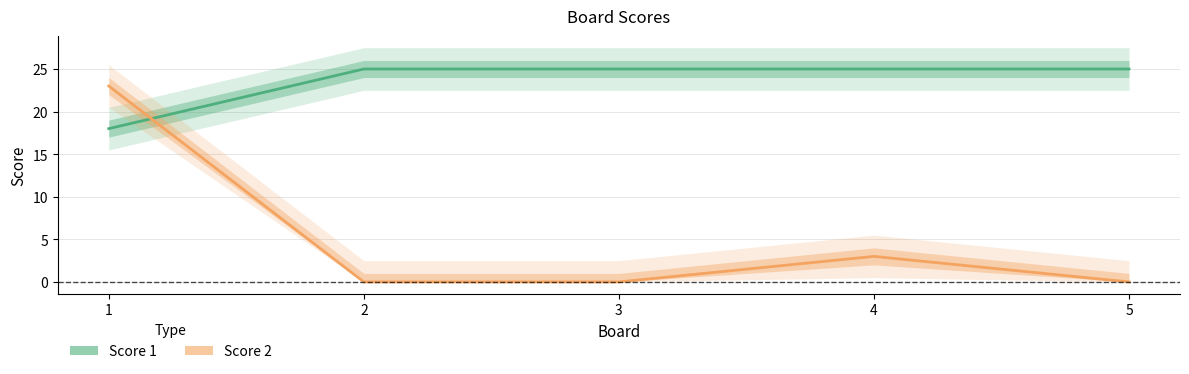

Between 4 and 3, which is larger?

4